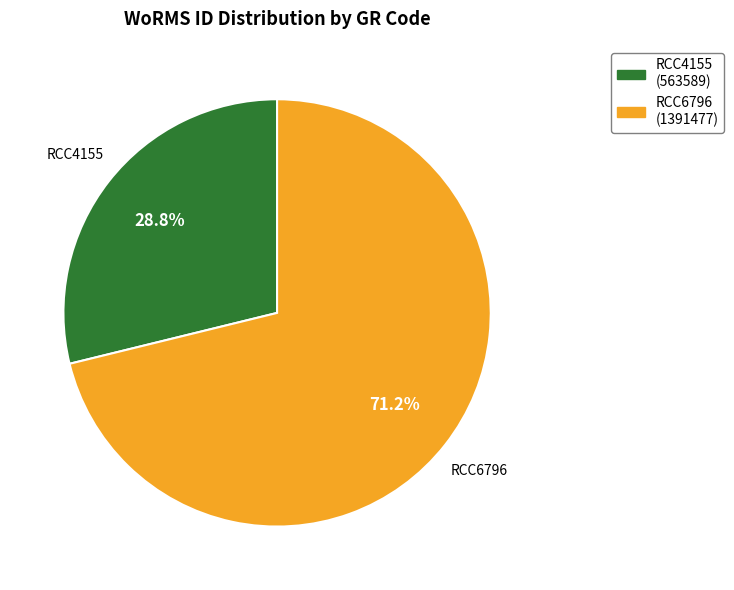

Is RCC6796 the majority of the pie?

Yes